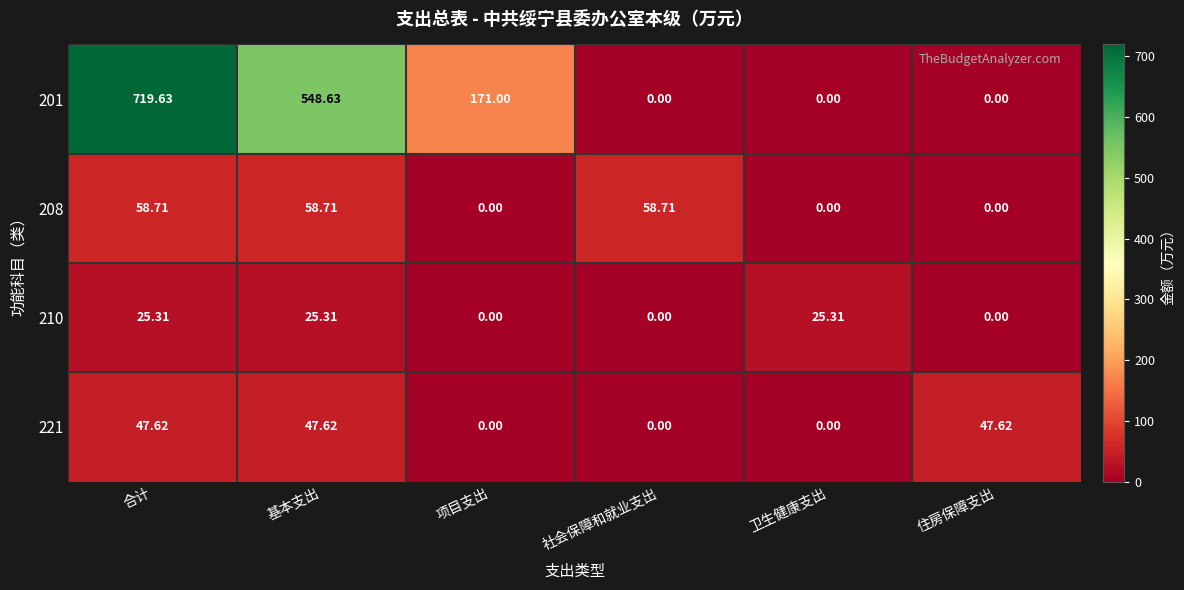

At which label does 210 first exceed 25?

合计